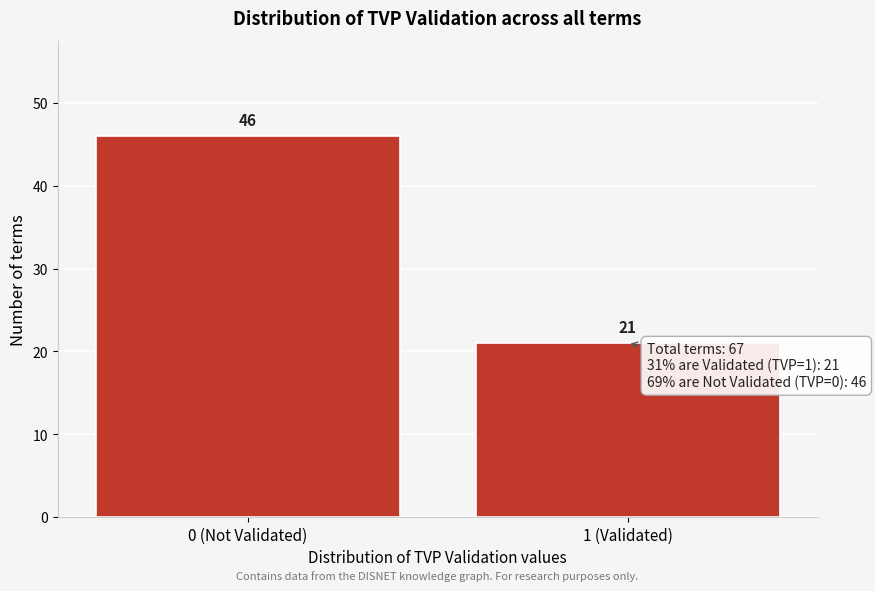

Reading left to right, what are all the values shown in this chart?

0 (Not Validated)=46	1 (Validated)=21